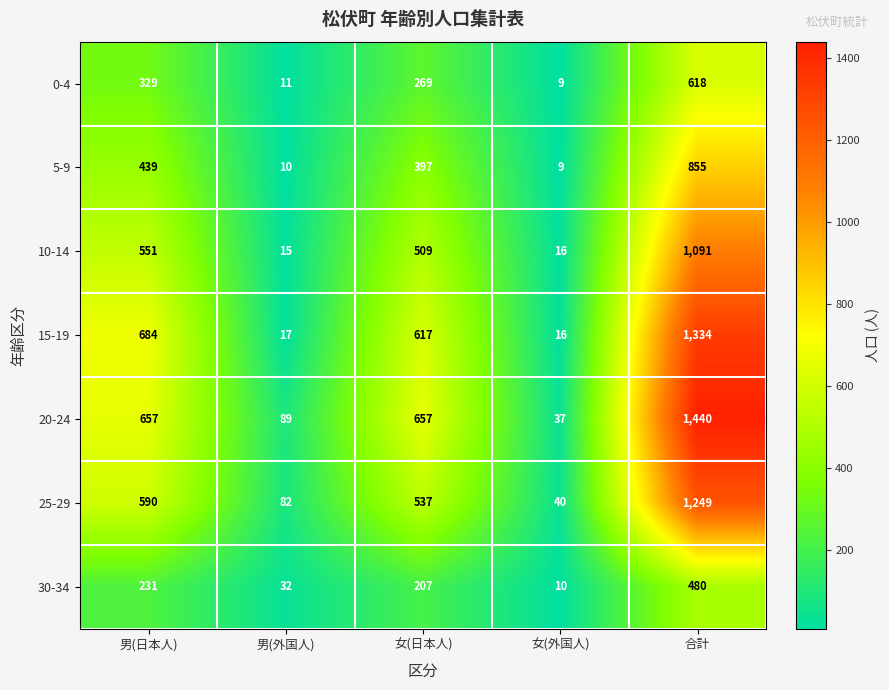

What is the difference between the second highest and minimum values in the 15-19 series?

668